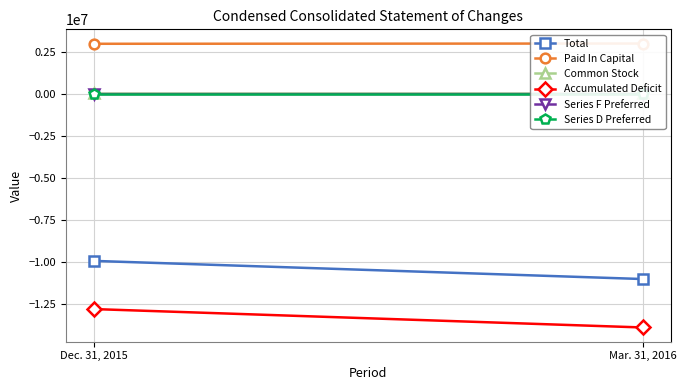

Rank the series at Dec. 31, 2015 from lowest to highest value.

Accumulated Deficit, Total, Series F Preferred, Series D Preferred, Common Stock, Paid In Capital